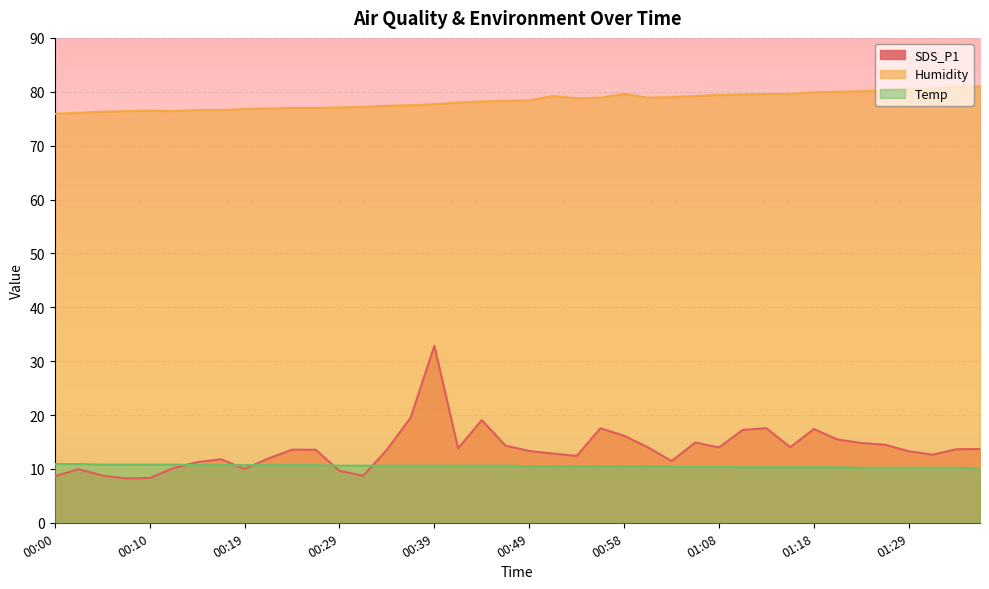

Reading right to left, what are all the values shown in this chart?

SDS_P1: 01:37=13.7	01:35=13.7	01:32=12.6	01:29=13.3	01:27=14.5	01:24=14.8	01:21=15.4	01:18=17.4	01:16=14.0	01:13=17.6	01:11=17.2	01:08=14.0	01:06=14.9	01:03=11.4	01:01=14.0	00:58=16.1	00:56=17.6	00:53=12.4	00:51=12.8	00:49=13.3	00:46=14.3	00:44=19.1	00:41=13.8	00:39=32.9	00:36=19.5	00:34=13.6	00:31=8.7	00:29=9.6	00:27=13.6	00:24=13.6	00:22=11.9	00:19=10.0	00:17=11.8	00:14=11.2	00:12=10.2	00:10=8.3	00:07=8.2	00:05=8.8	00:02=9.9	00:00=8.6
Humidity: 01:37=81.0	01:35=80.9	01:32=80.6	01:29=80.6	01:27=80.3	01:24=80.1	01:21=80.0	01:18=79.9	01:16=79.6	01:13=79.6	01:11=79.5	01:08=79.4	01:06=79.2	01:03=79.0	01:01=78.9	00:58=79.6	00:56=78.9	00:53=78.8	00:51=79.2	00:49=78.4	00:46=78.3	00:44=78.2	00:41=78.0	00:39=77.7	00:36=77.5	00:34=77.4	00:31=77.2	00:29=77.1	00:27=77.0	00:24=77.0	00:22=76.9	00:19=76.8	00:17=76.6	00:14=76.6	00:12=76.4	00:10=76.5	00:07=76.4	00:05=76.3	00:02=76.1	00:00=75.9
Temp: 01:37=10.1	01:35=10.2	01:32=10.2	01:29=10.2	01:27=10.2	01:24=10.2	01:21=10.3	01:18=10.3	01:16=10.3	01:13=10.3	01:11=10.3	01:08=10.4	01:06=10.4	01:03=10.4	01:01=10.5	00:58=10.5	00:56=10.5	00:53=10.5	00:51=10.5	00:49=10.5	00:46=10.6	00:44=10.6	00:41=10.6	00:39=10.6	00:36=10.6	00:34=10.6	00:31=10.6	00:29=10.6	00:27=10.7	00:24=10.7	00:22=10.7	00:19=10.7	00:17=10.7	00:14=10.7	00:12=10.8	00:10=10.8	00:07=10.8	00:05=10.8	00:02=10.9	00:00=10.9